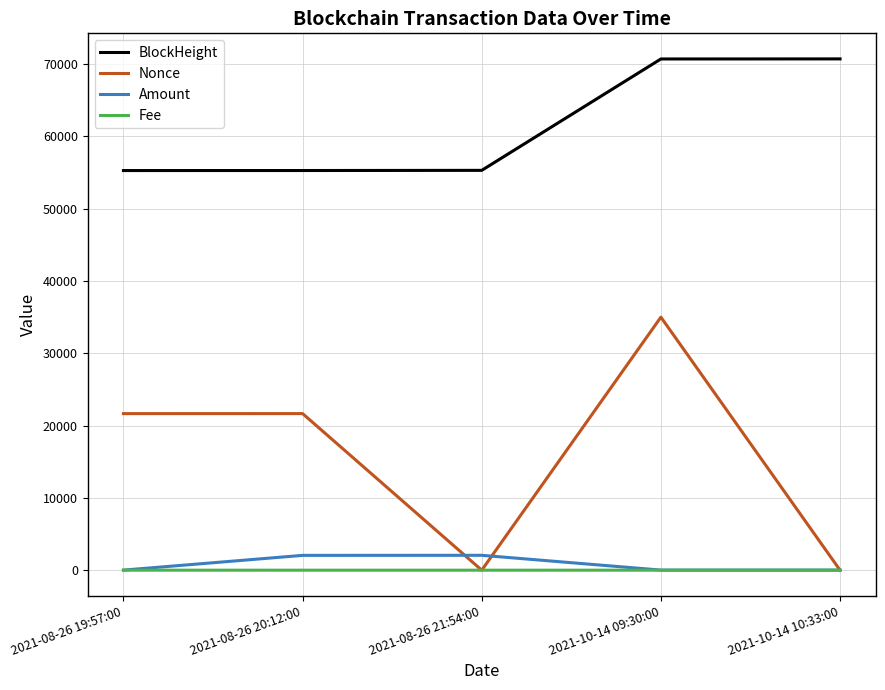

Which series changed the most between 2021-08-26 21:54:00 and 2021-10-14 10:33:00?

BlockHeight